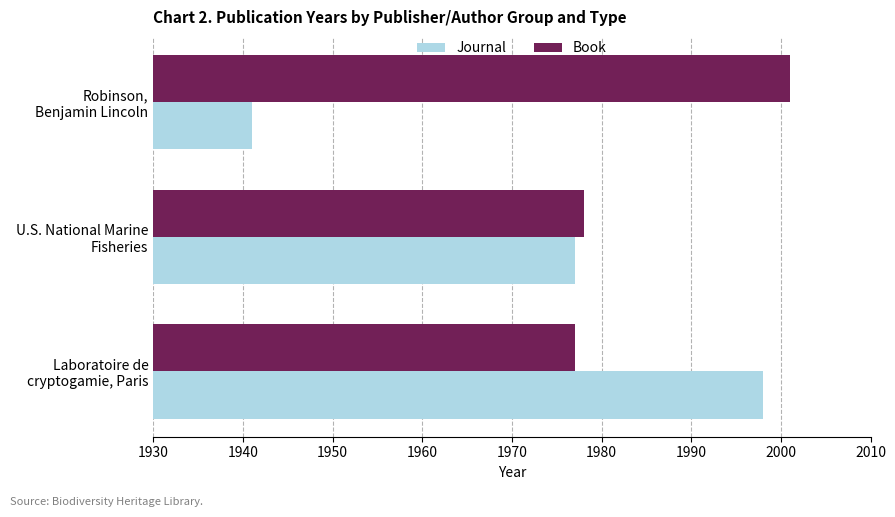

Count the number of data series in this chart.

2